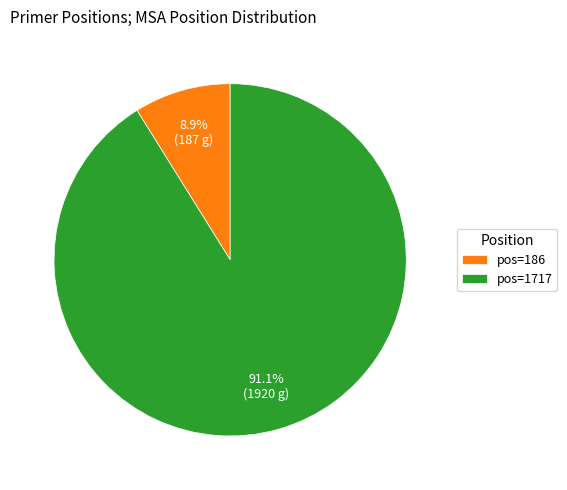

What portion of the pie excludes pos=186?

91.1%